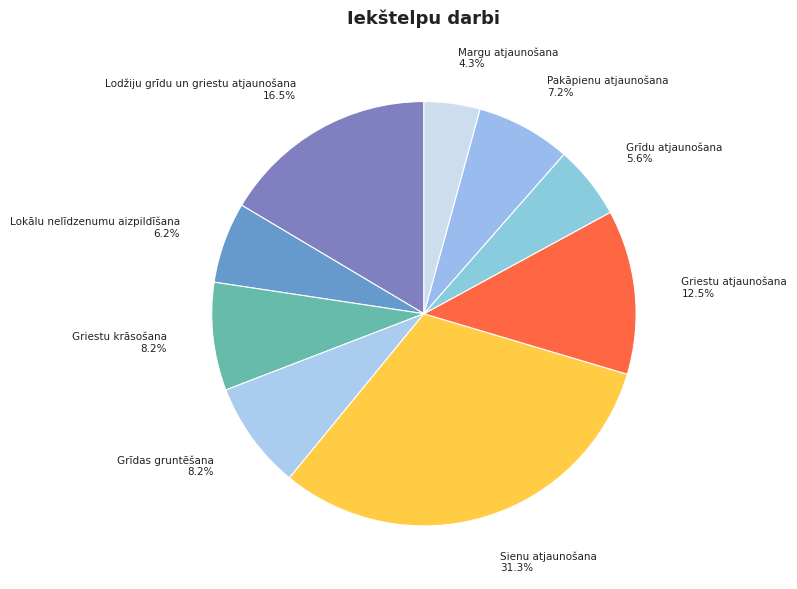

How many segments does this pie chart have?

9